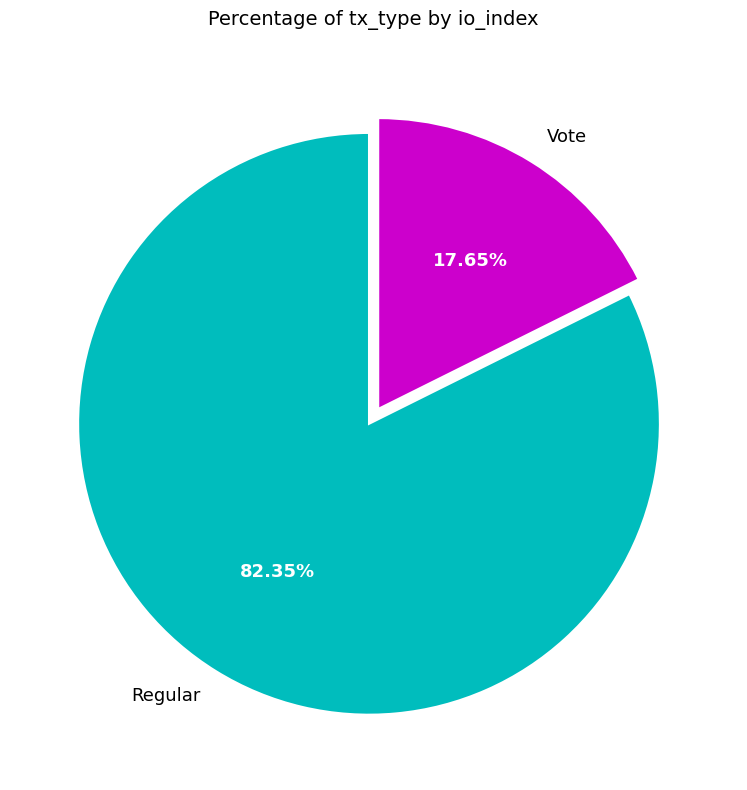

Which has a higher value, Regular or Vote?

Regular